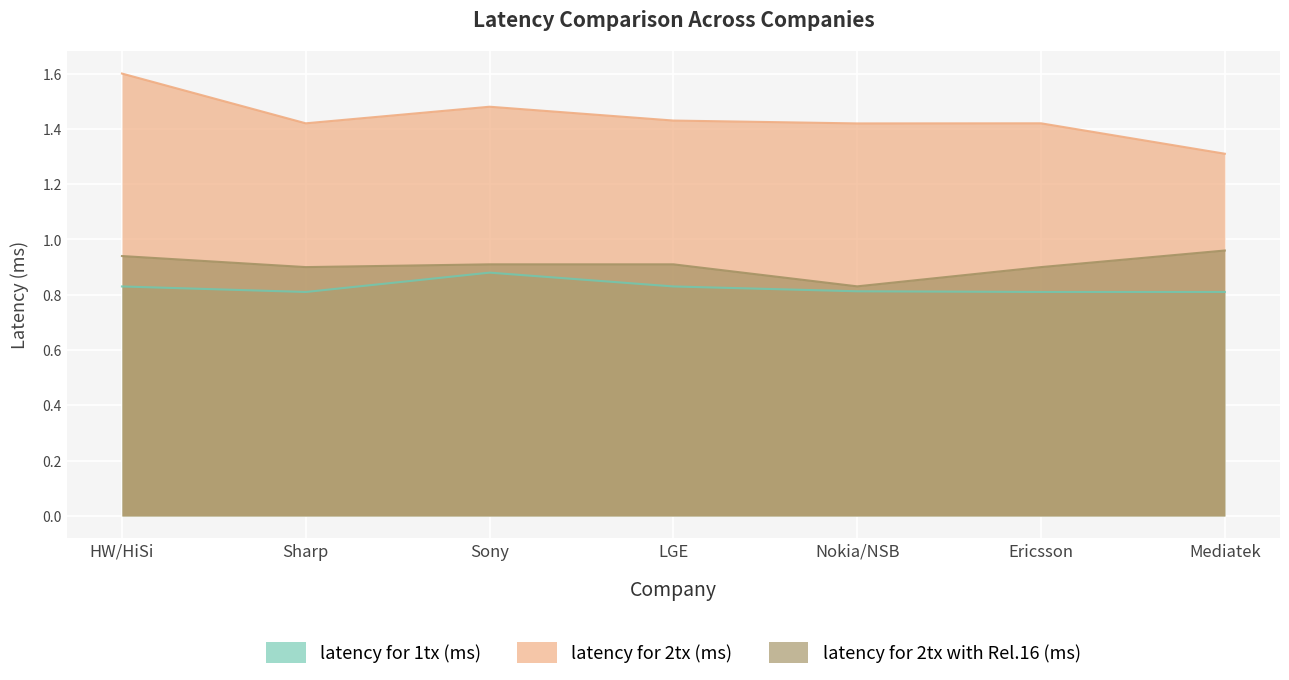

At Sony, list the series in order from smallest to largest.

latency for 1tx (ms), latency for 2tx with Rel.16 (ms), latency for 2tx (ms)